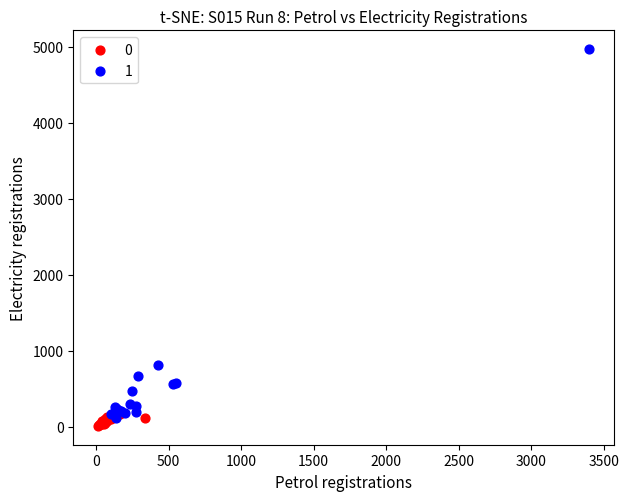

What are all the series names shown in the legend?

0, 1